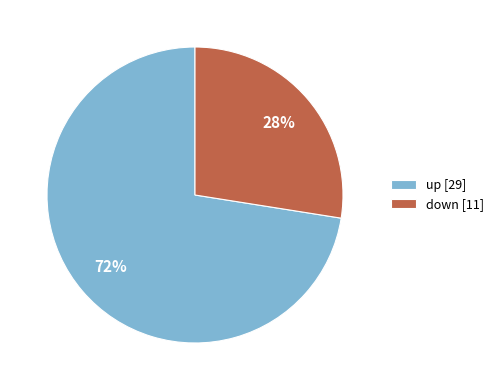

Count the number of slices in the pie.

2